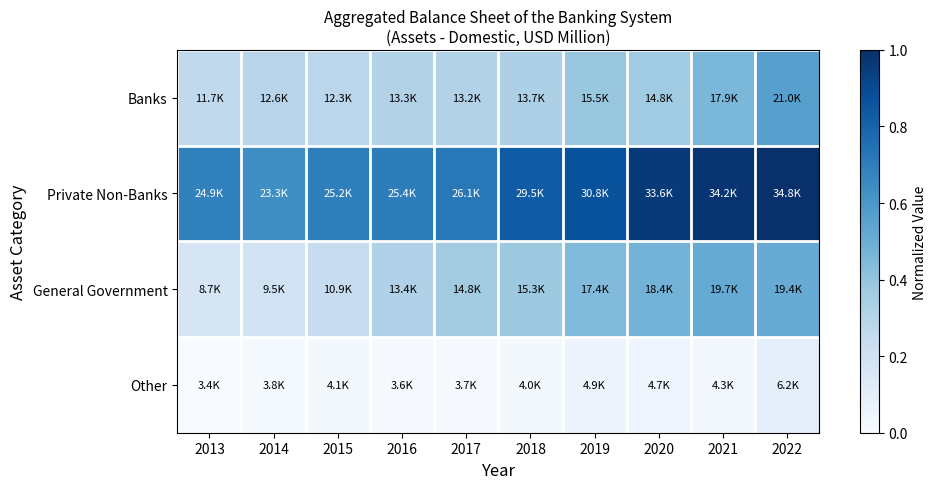

Which series has the largest range (max minus min)?

Private Non-Banks